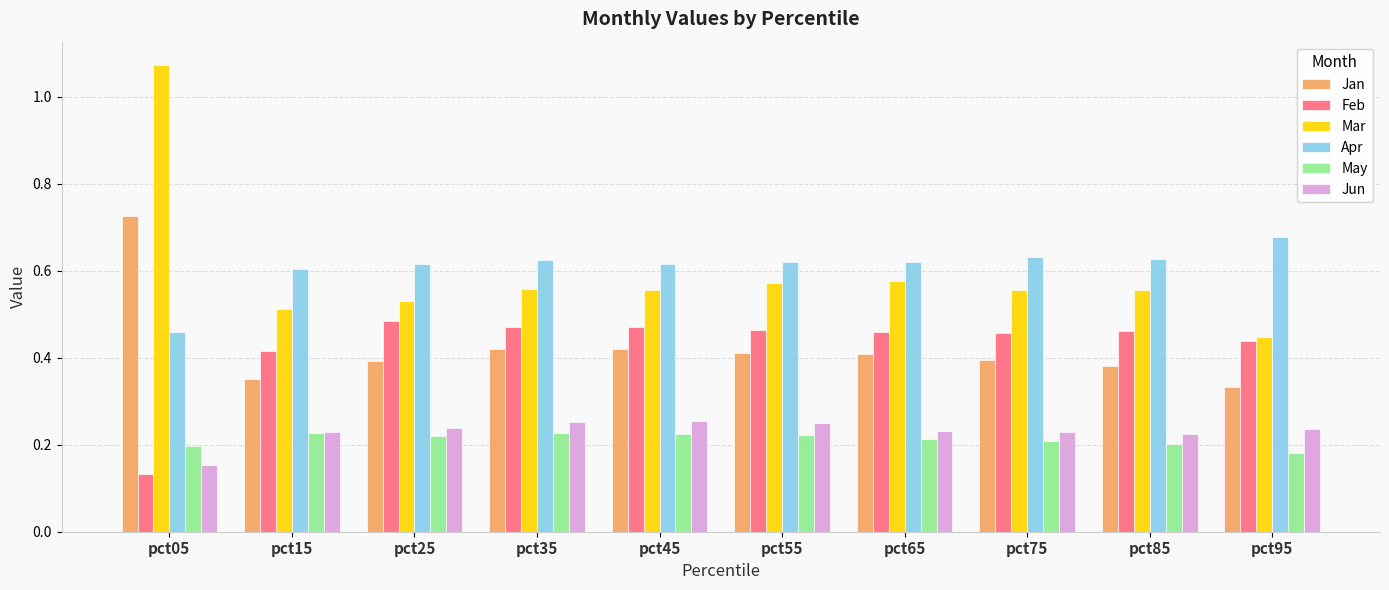

Which category has the highest value across all series?

pct05